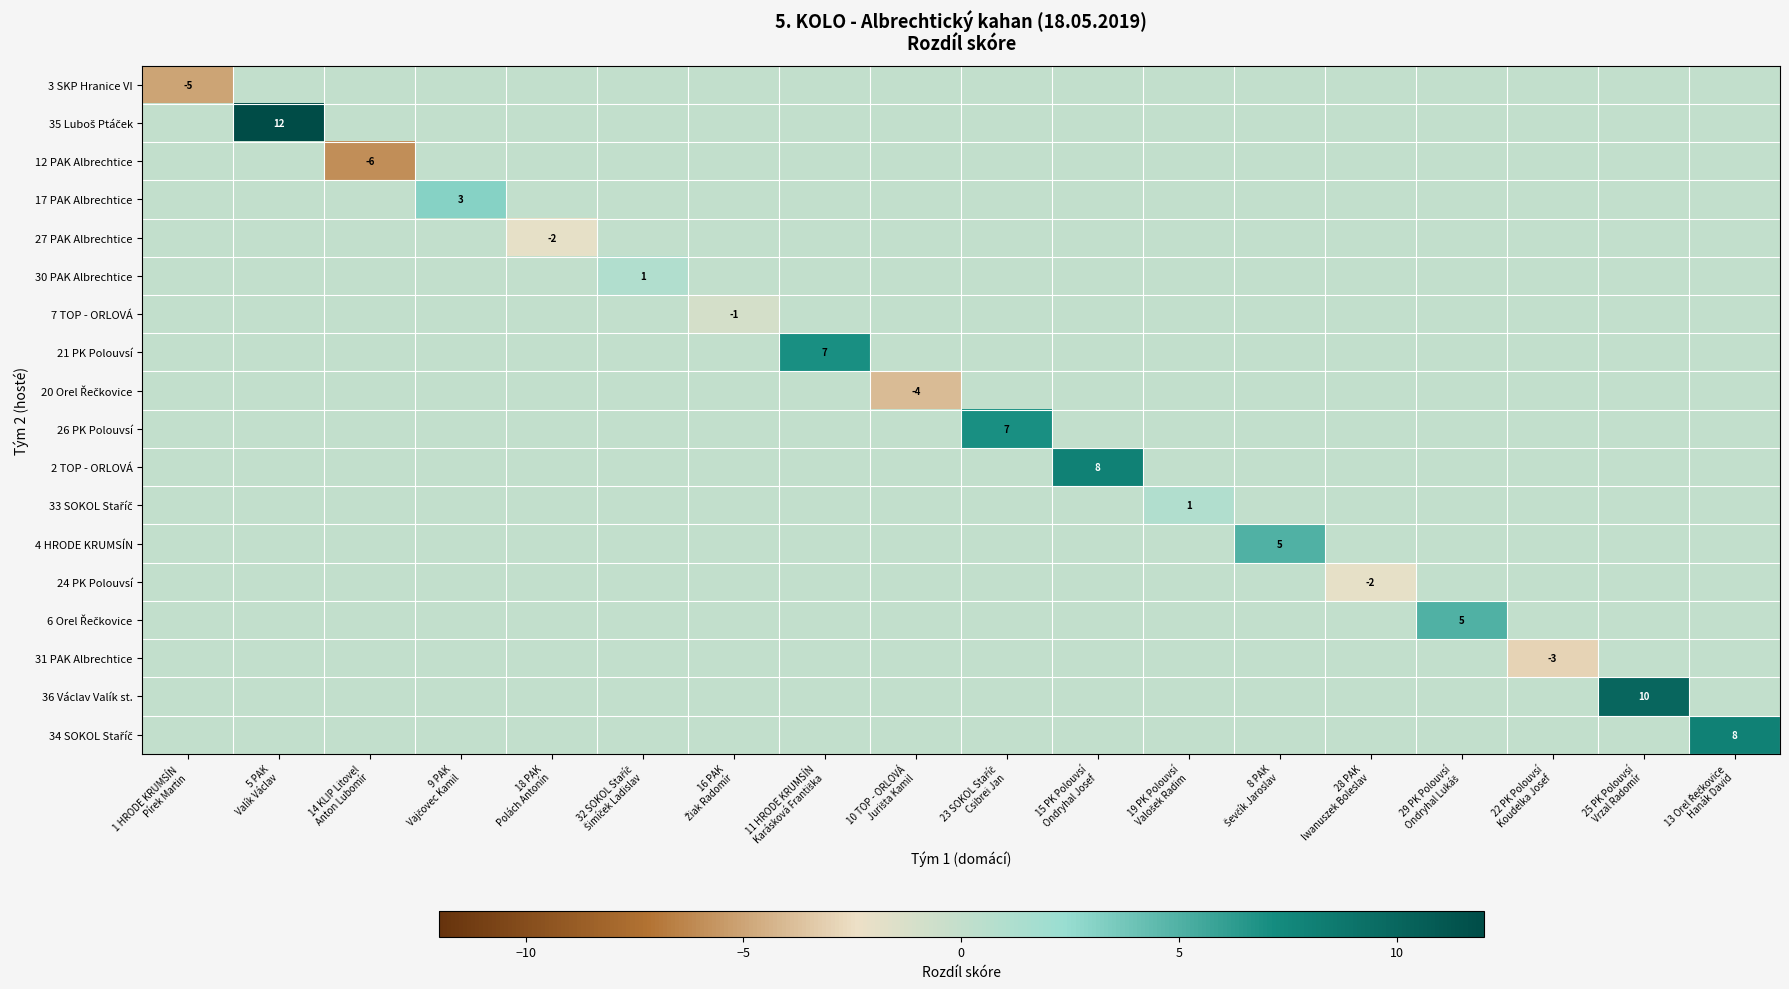

What is the difference between the highest and lowest values at 5 PAK
Valík Václav?

12